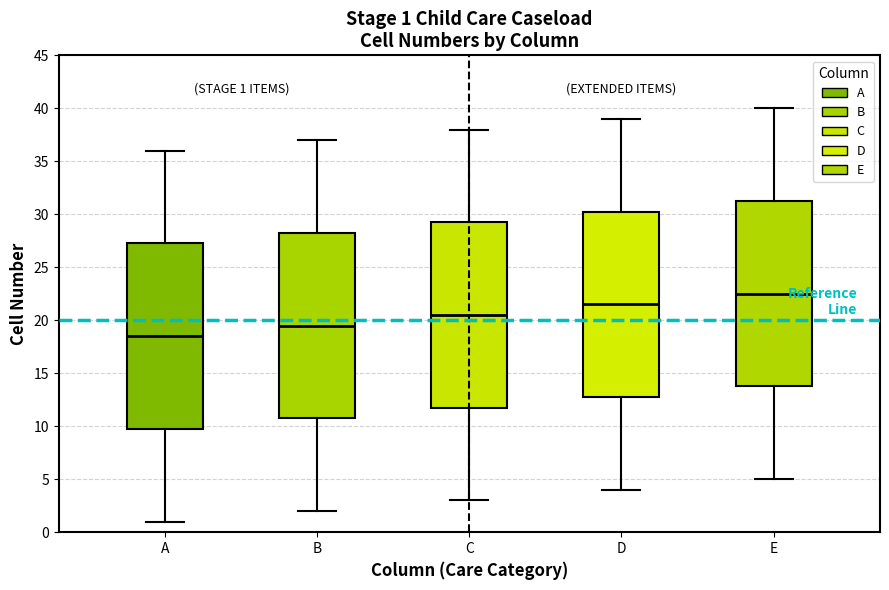

Which box has the highest median line?

E